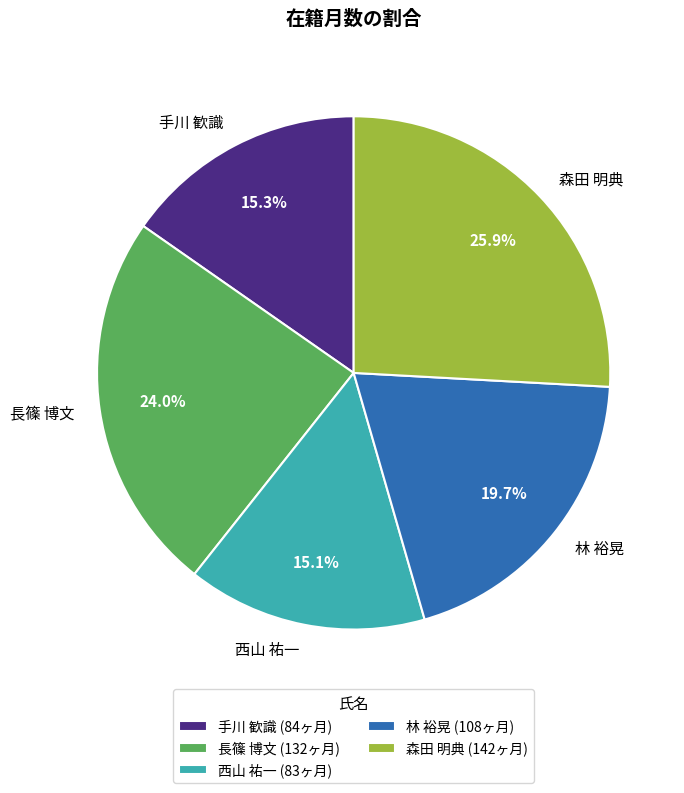

True or false: 手川 歓識 accounts for 15% of the total.

True